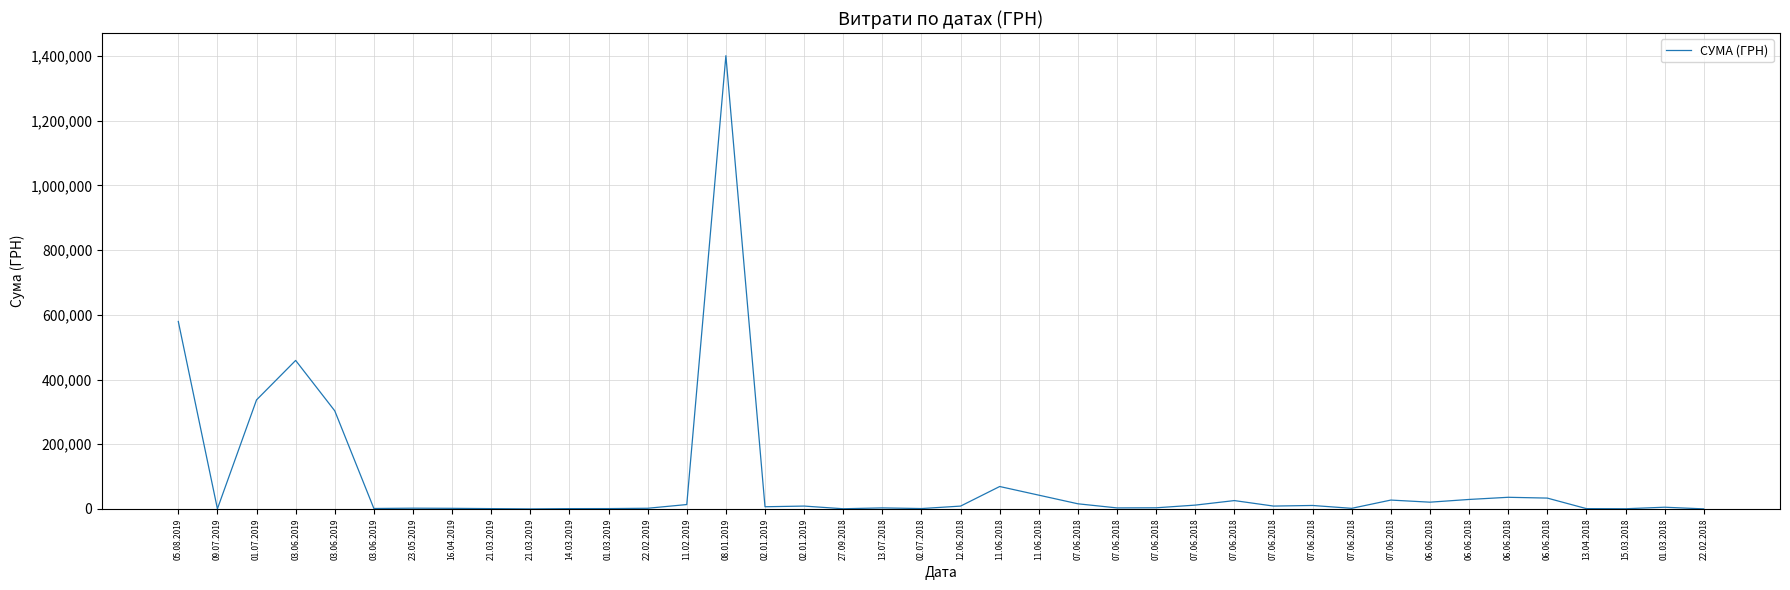

What is the difference between the maximum and minimum values?

1400398.6